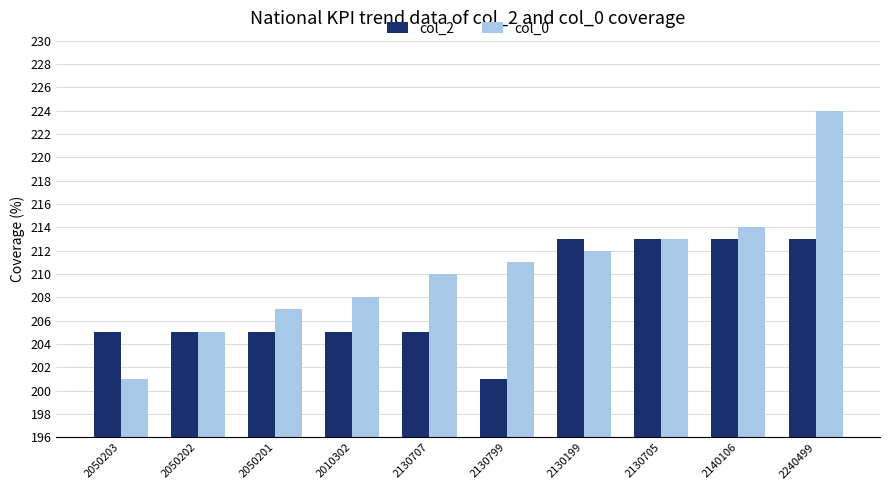

True or false: col_0 has a value of 73 at 2050203.

False